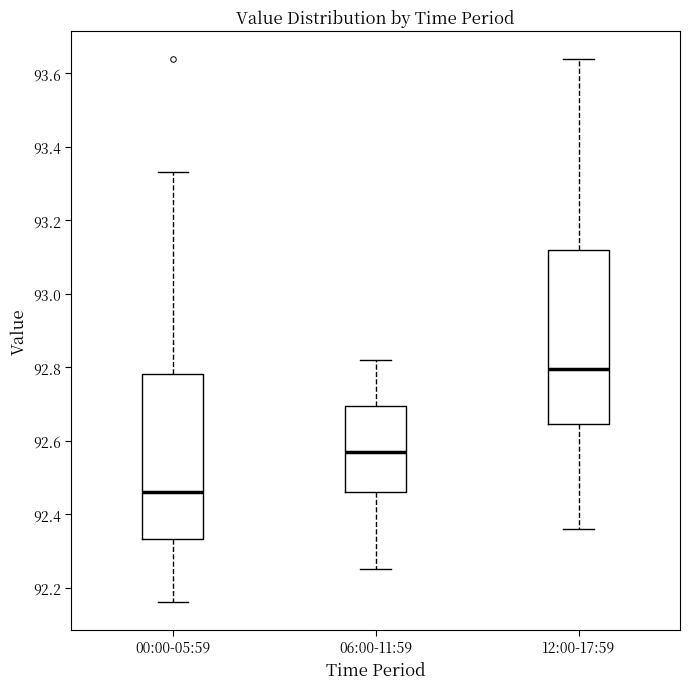

Which box has the lowest median line?

00:00-05:59